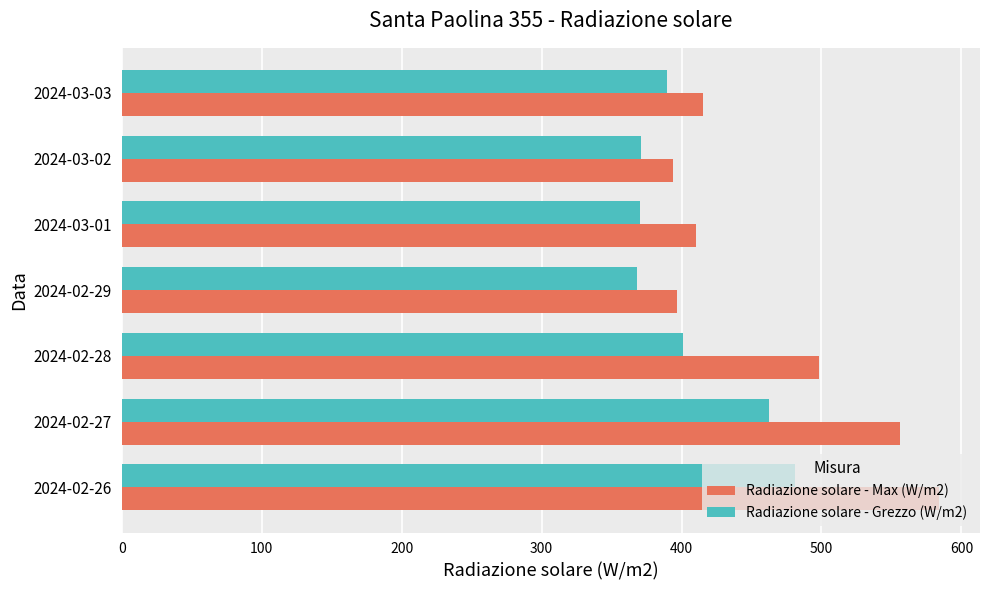

What is the maximum value for Radiazione solare - Grezzo (W/m2)?

481.4